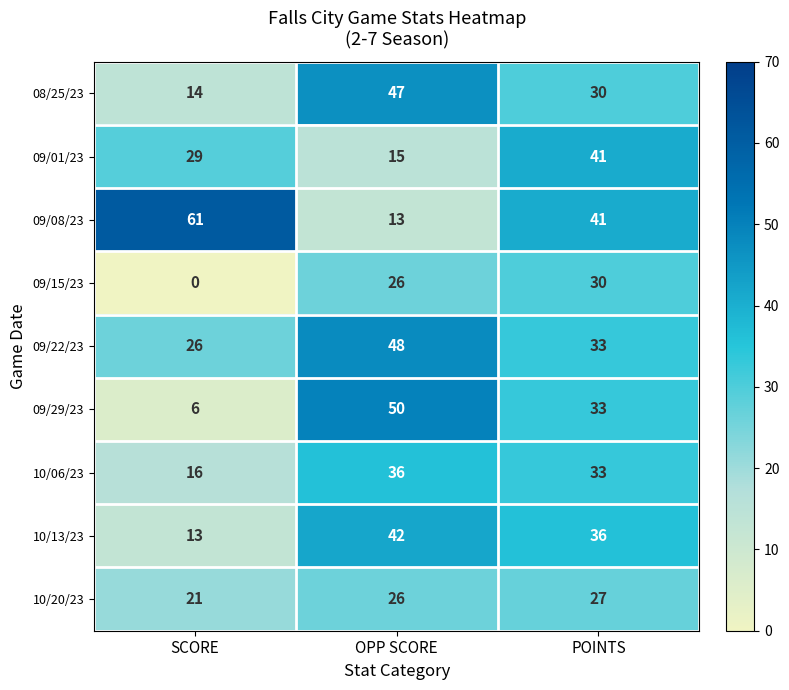

True or false: 09/08/23 has a value of 13 at OPP SCORE.

True